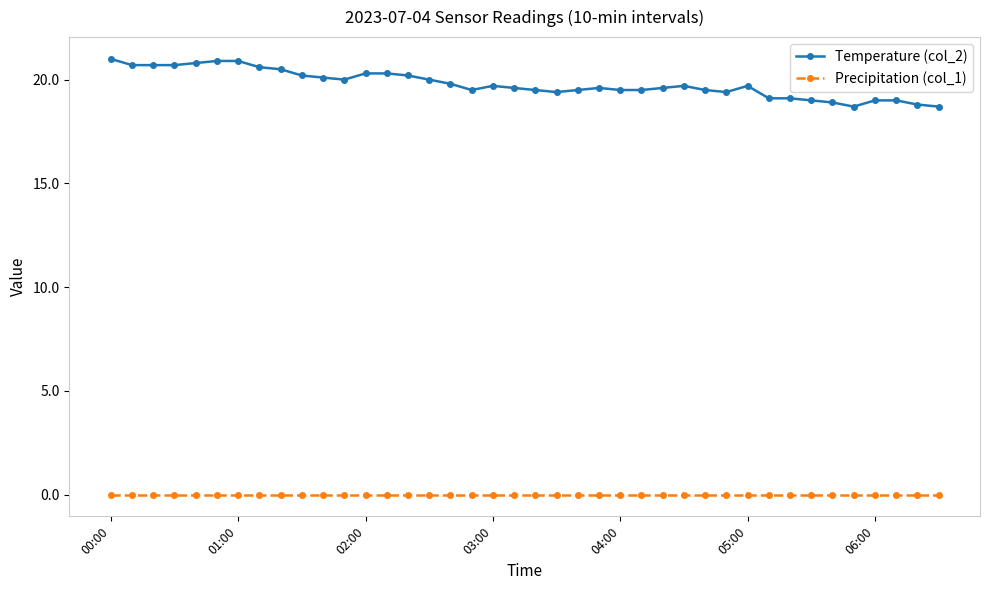

Which series has the widest spread of values?

Temperature (col_2)